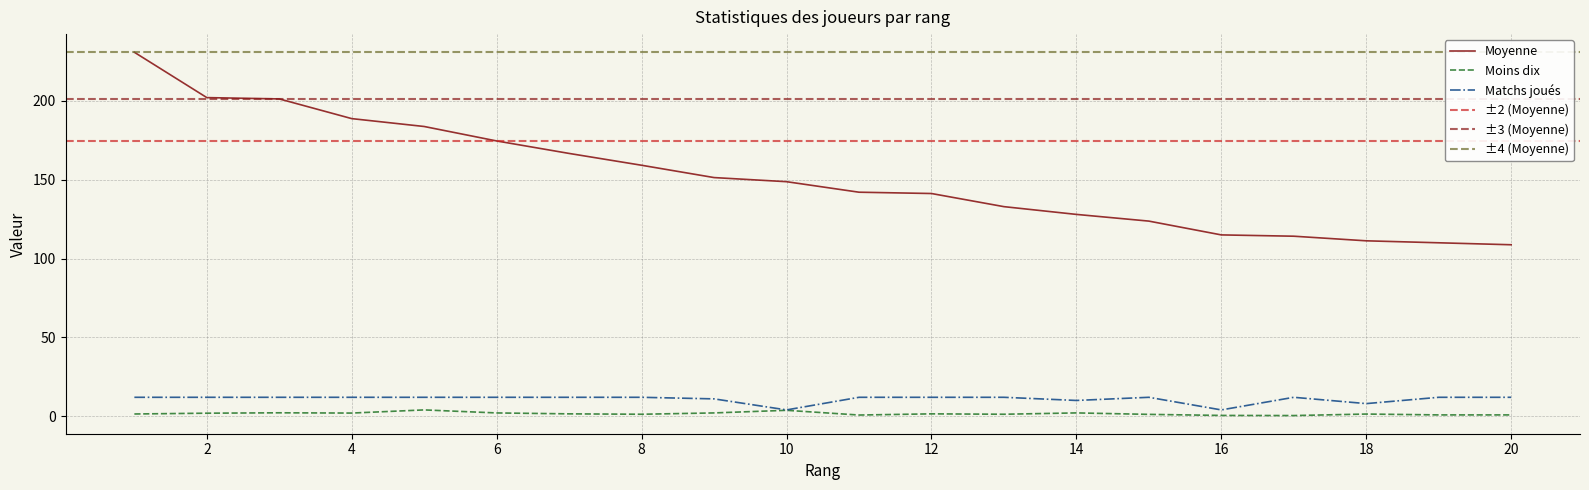

What is the difference between the maximum and second lowest values in the Moyenne series?

120.8